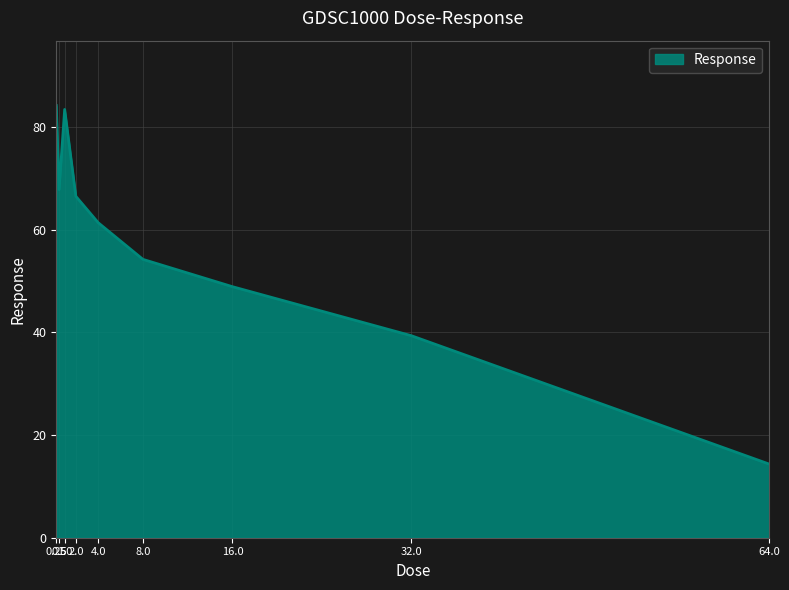

The value at 16.0 is 64.8. True or false?

False